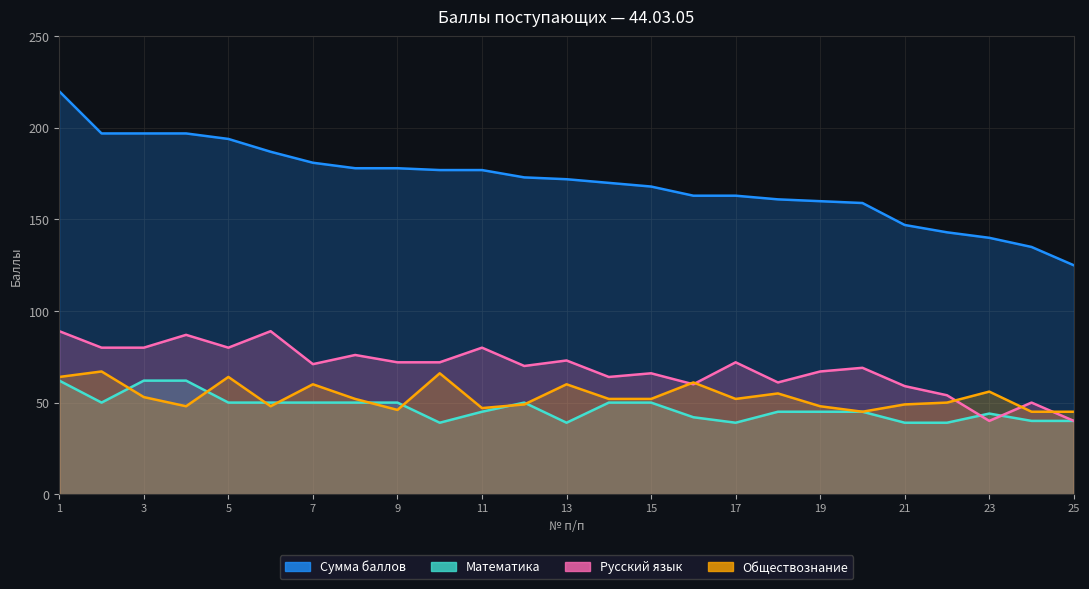

How many intersections are there between Обществознание and Русский язык?

5